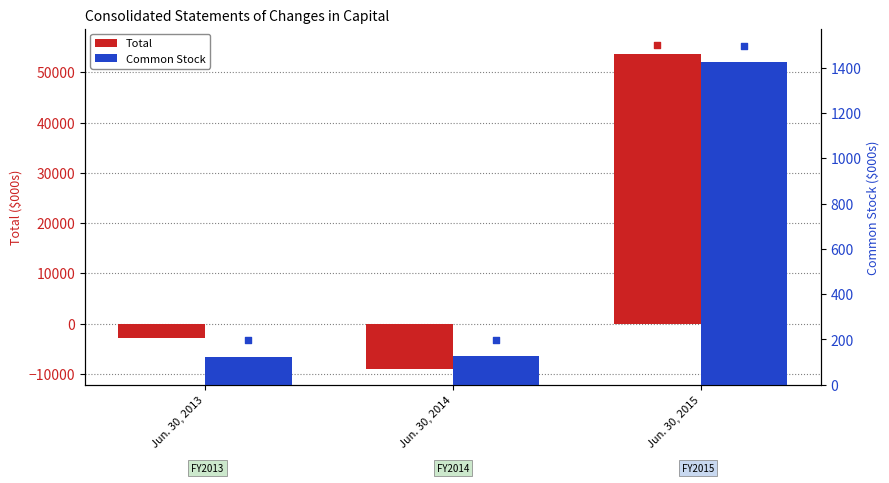

Which series has the widest spread of Y values?

Total